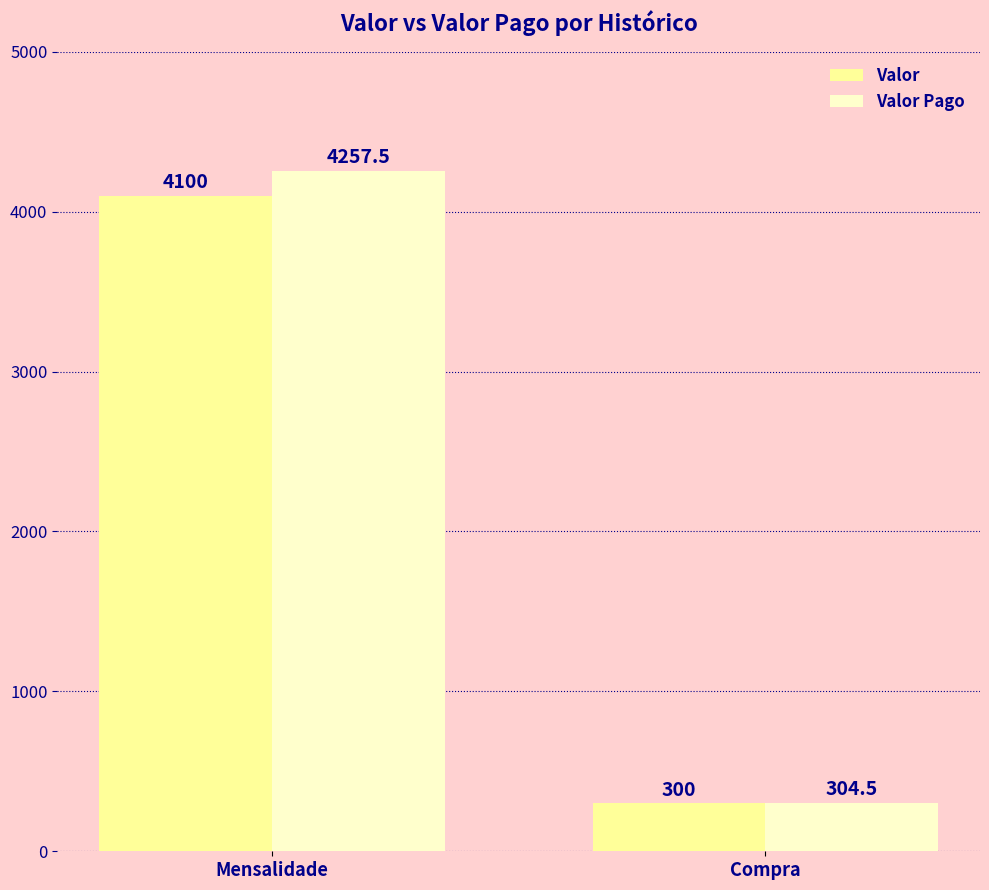

The value of Valor Pago at Compra is 304.5. True or false?

True